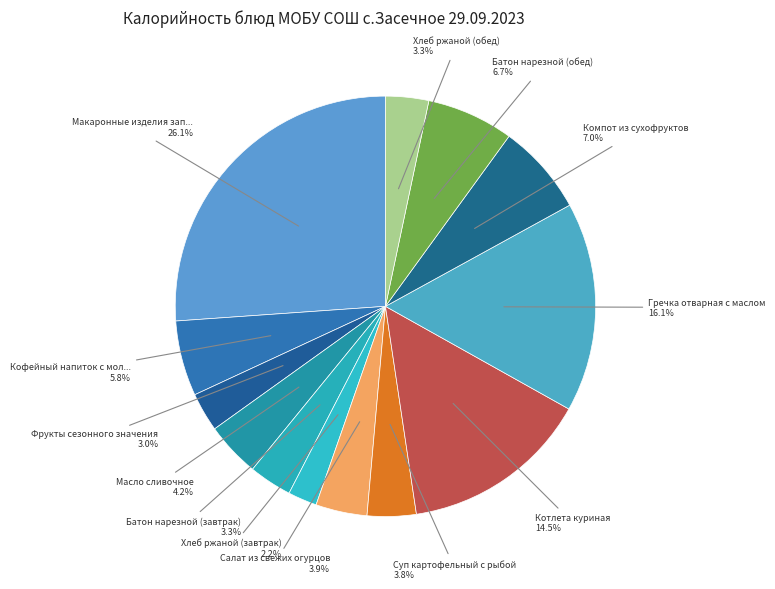

Which slice is the smallest?

Хлеб ржаной (завтрак)